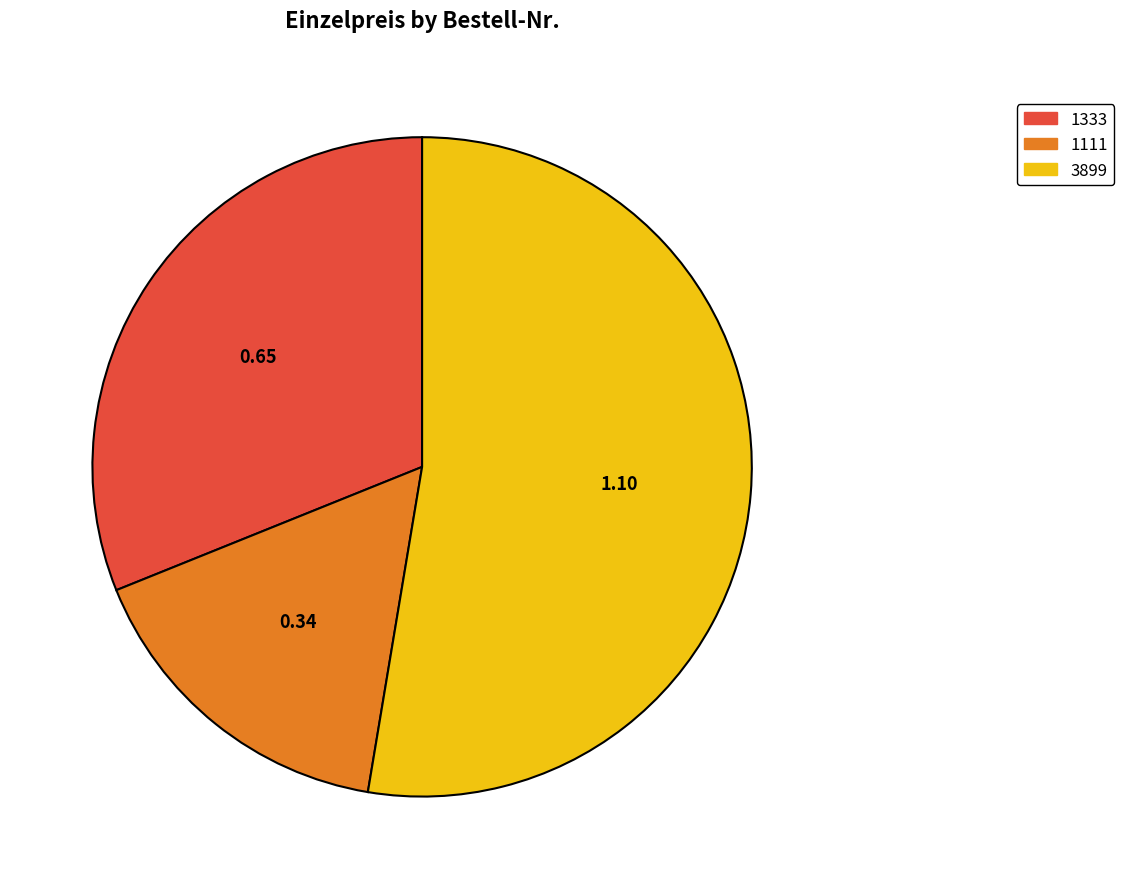

Which category has the biggest portion of the pie?

3899